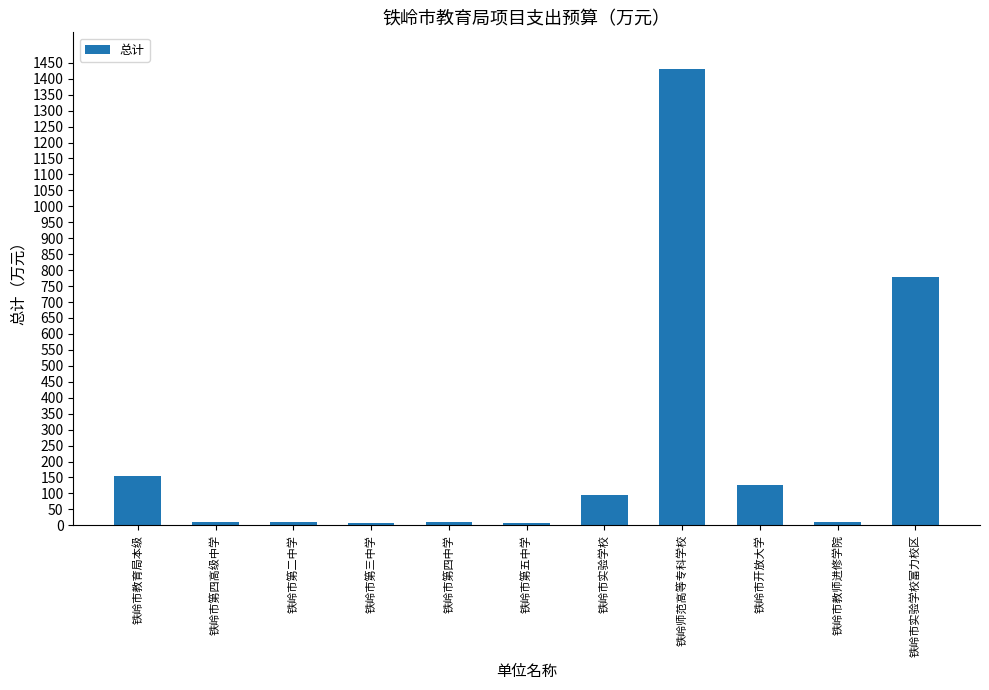

Which has a higher value, 铁岭市教师进修学院 or 铁岭师范高等专科学校?

铁岭师范高等专科学校